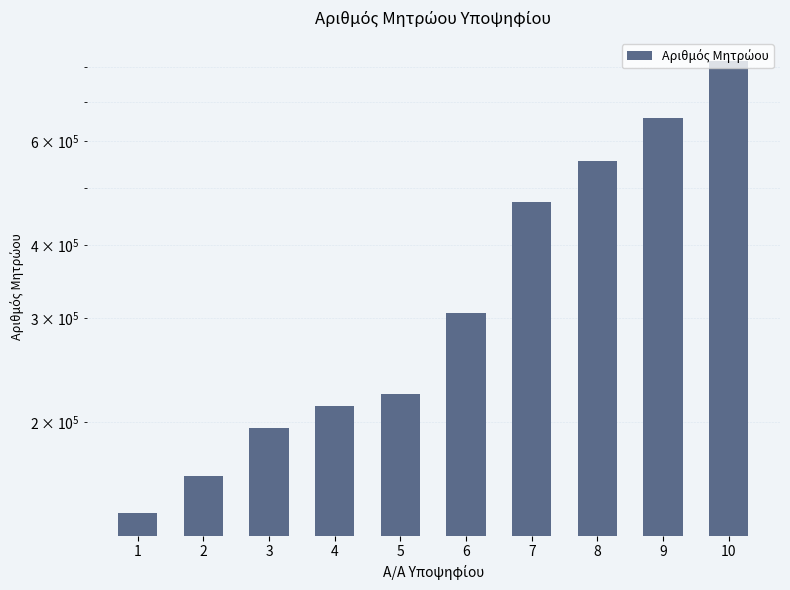

What is the maximum value shown in the chart?

821865